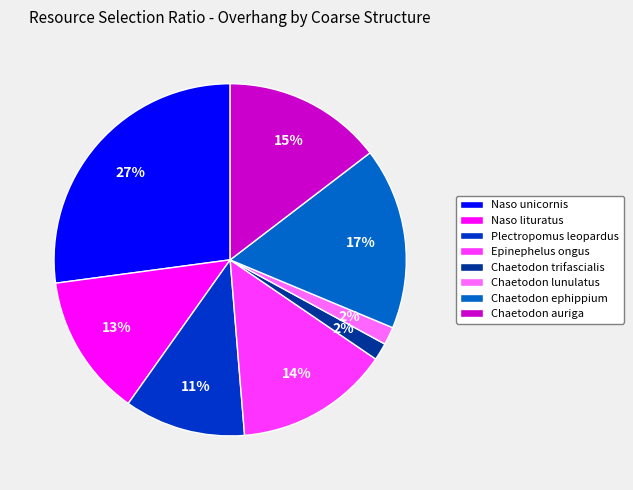

To the nearest percent, what portion does Plectropomus leopardus represent?

11%